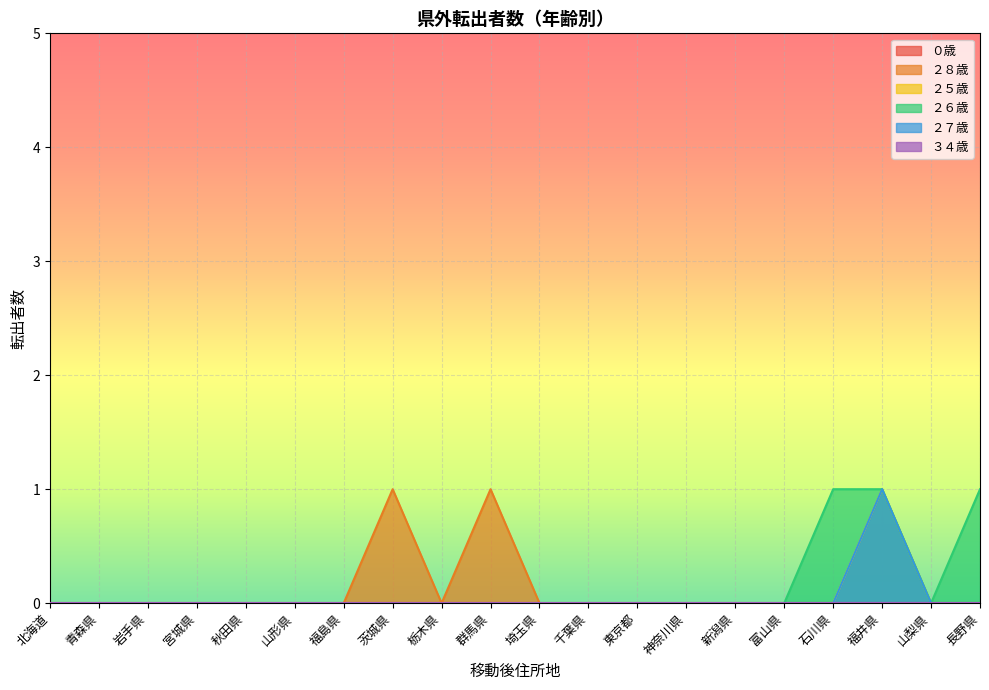

At which category does ２７歳 reach its first local peak?

福井県